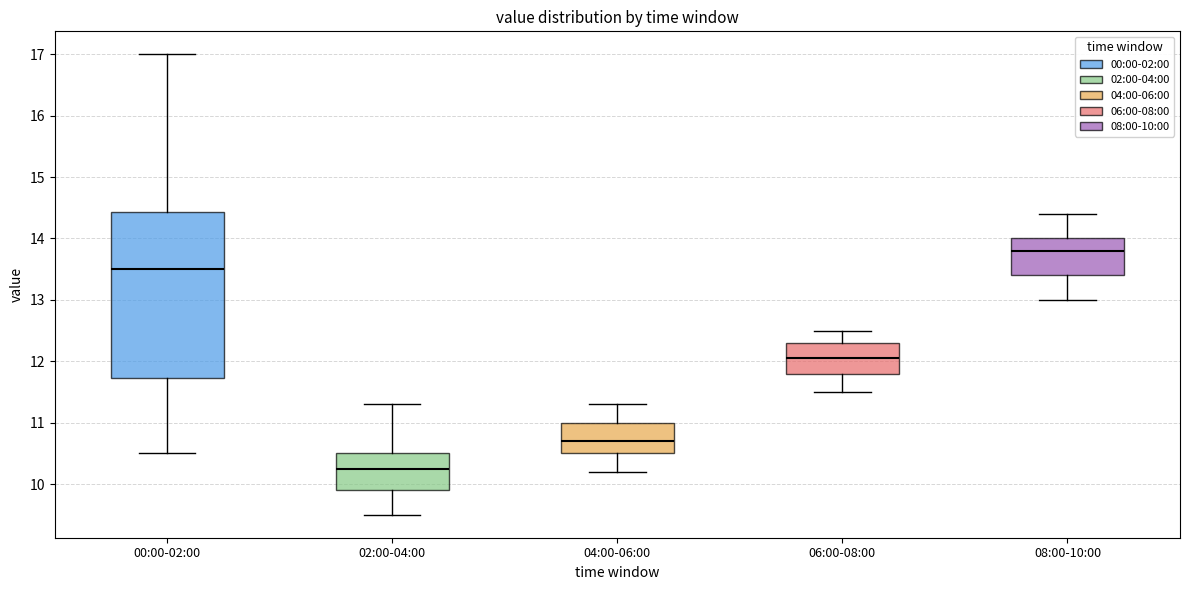

Reading left to right, read every box against the y-axis: the position of its median line, the range the box covers, and the ends of its whiskers. The values are not printed on the chart, so give them approximately, as read against the axis.

00:00-02:00: median 13.5, box 11.7 to 14.4, whiskers 10.5 to 17.0
02:00-04:00: median 10.3, box 9.9 to 10.5, whiskers 9.5 to 11.3
04:00-06:00: median 10.7, box 10.5 to 11.0, whiskers 10.2 to 11.3
06:00-08:00: median 12.1, box 11.8 to 12.3, whiskers 11.5 to 12.5
08:00-10:00: median 13.8, box 13.4 to 14.0, whiskers 13.0 to 14.4